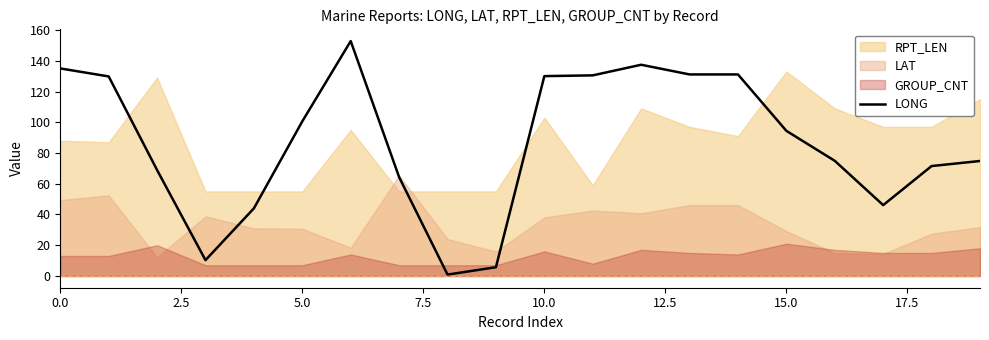

How many data points are above 94?

10